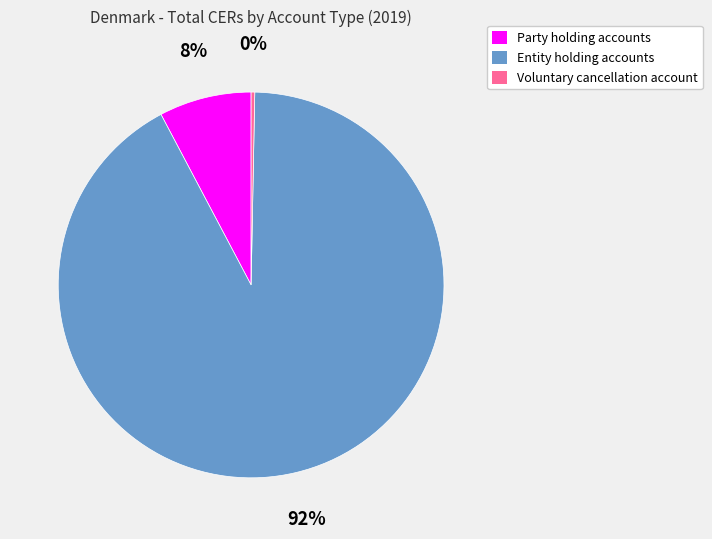

Do Party holding accounts and Entity holding accounts together represent more than half of the pie?

Yes